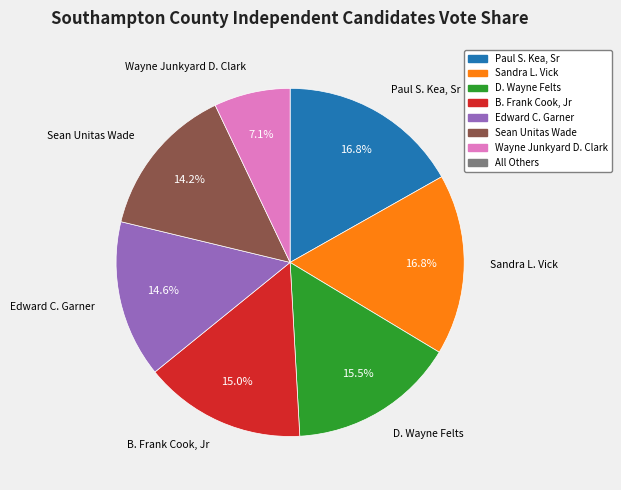

Is there any slice that represents more than half of the pie?

No